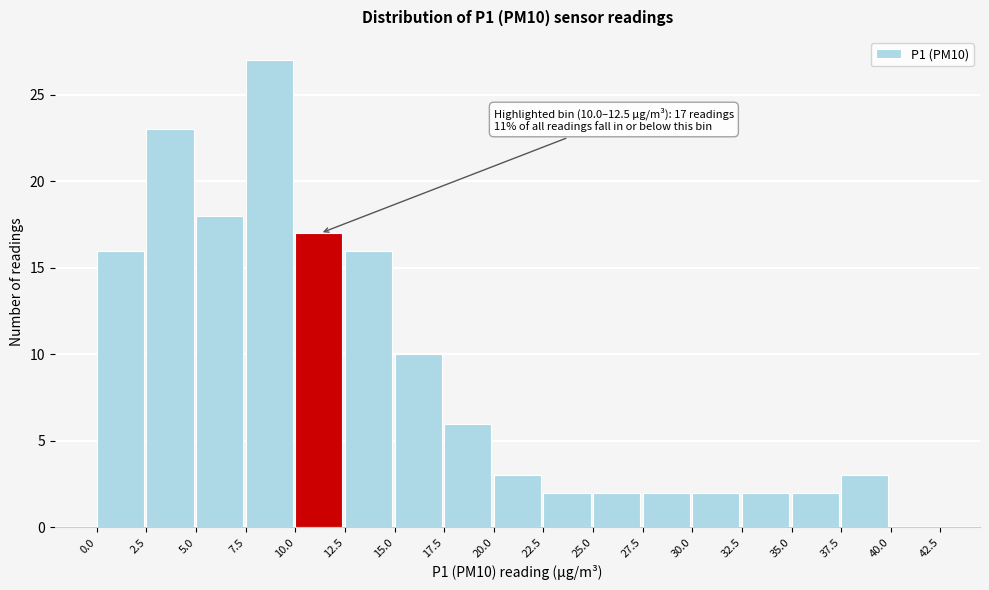

Over which range of the x-axis is the bar tallest?

7.5 to 10.0